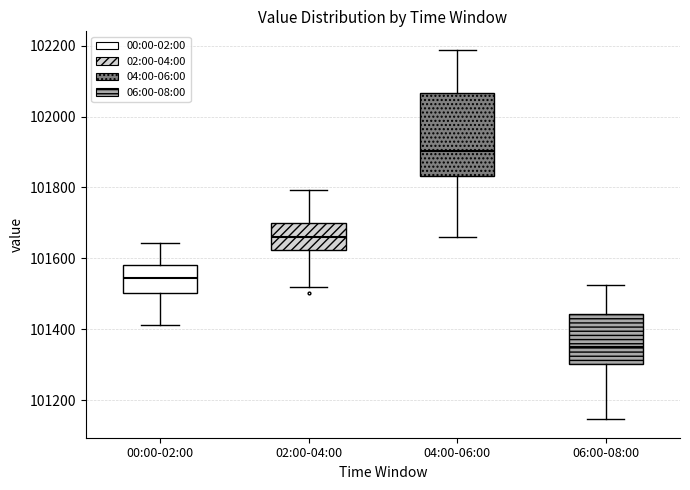

Which box's median line is the lowest?

06:00-08:00